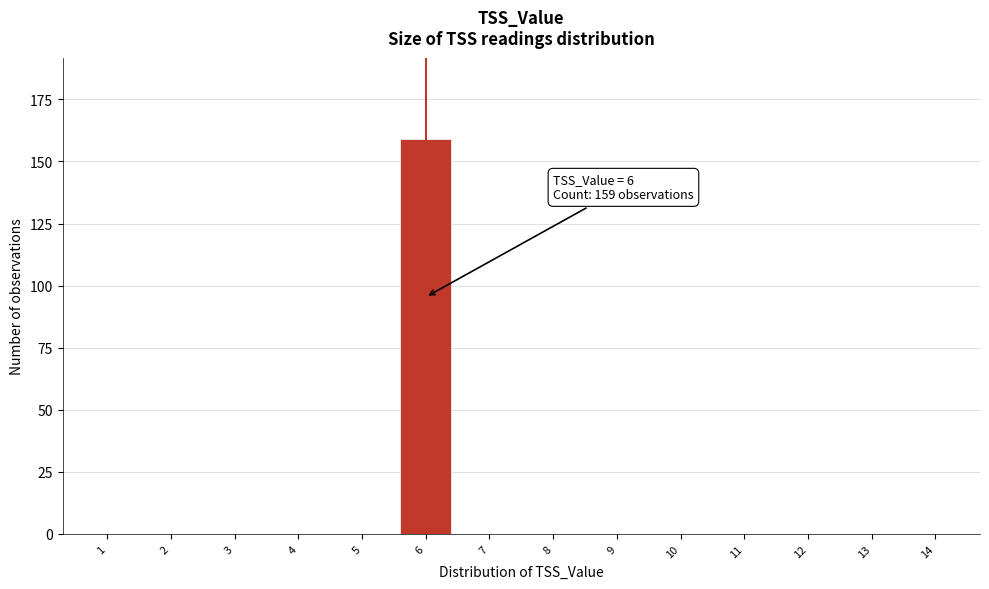

Reading left to right, what are all the values shown in this chart?

1=0	2=0	3=0	4=0	5=0	6=159	7=0	8=0	9=0	10=0	11=0	12=0	13=0	14=0